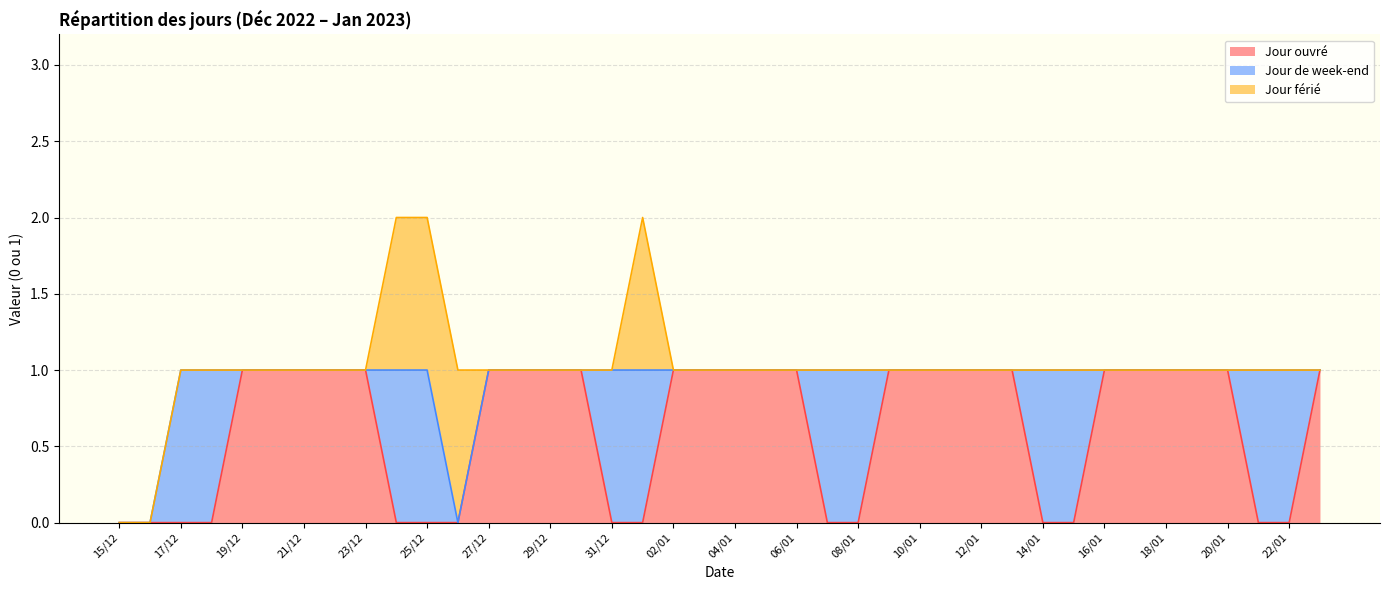

Which series has the largest total across all categories?

Jour ouvré